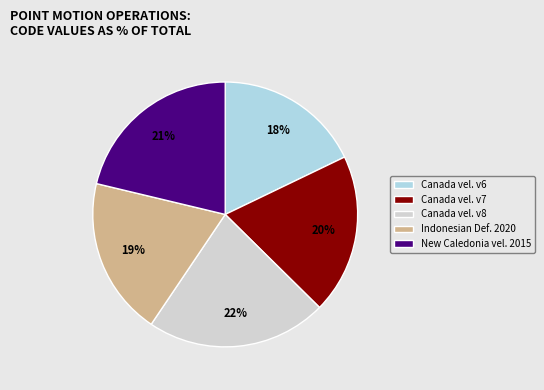

How many slices are in this pie chart?

5